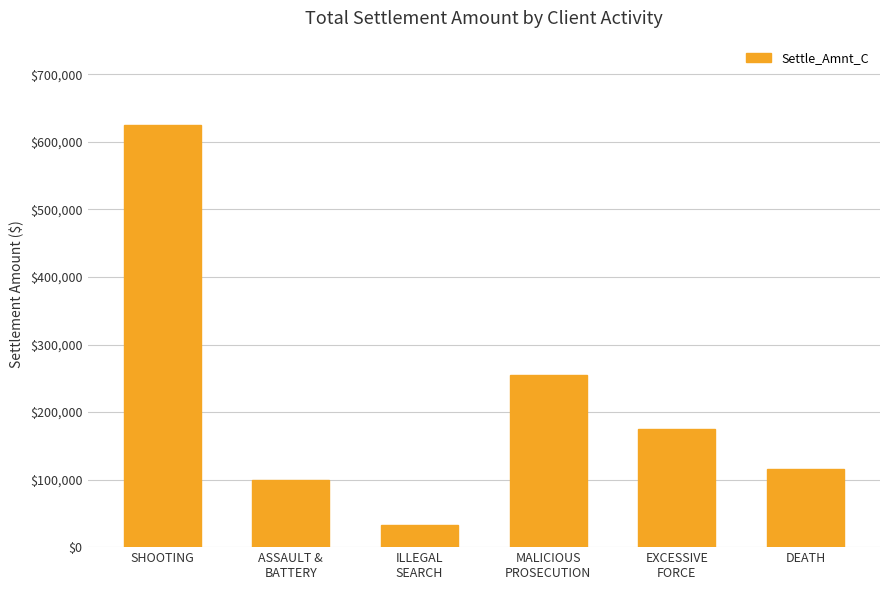

What is the difference between the second highest and minimum values?

222500